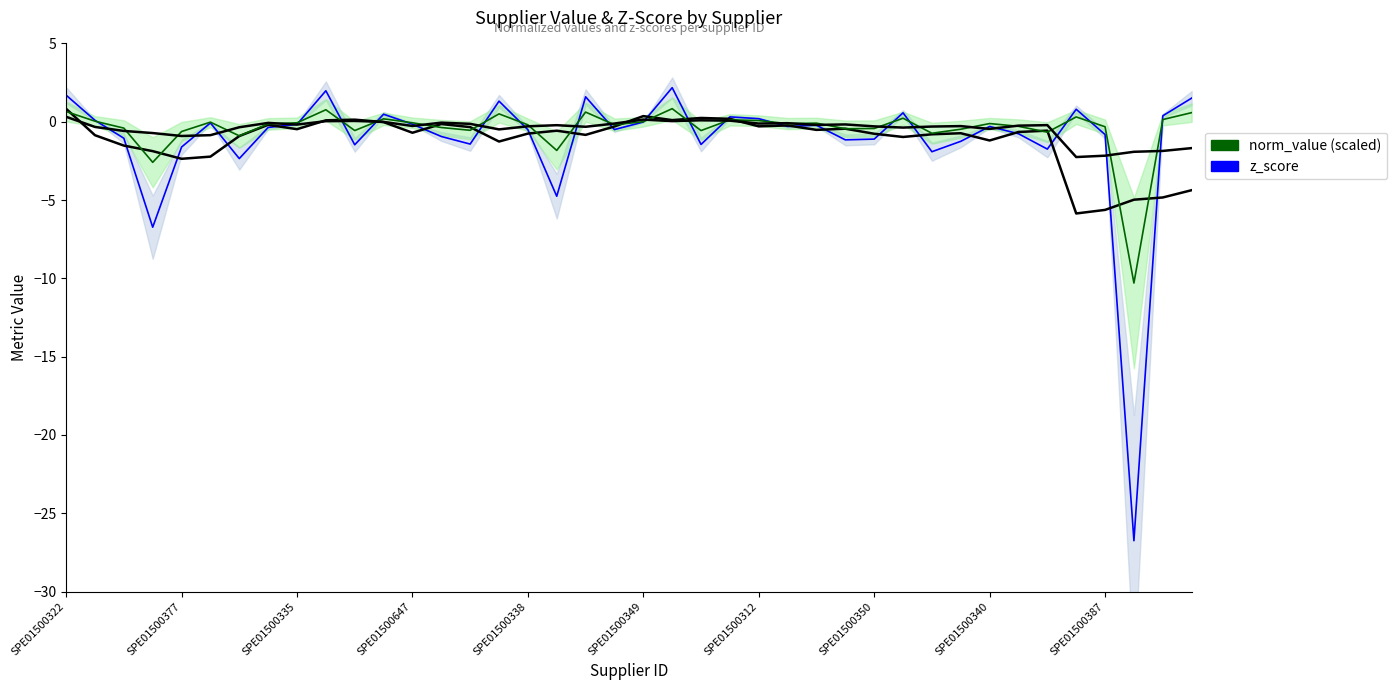

Is it true that norm_value (scaled) equals 0.0 at SPE01500312?

False